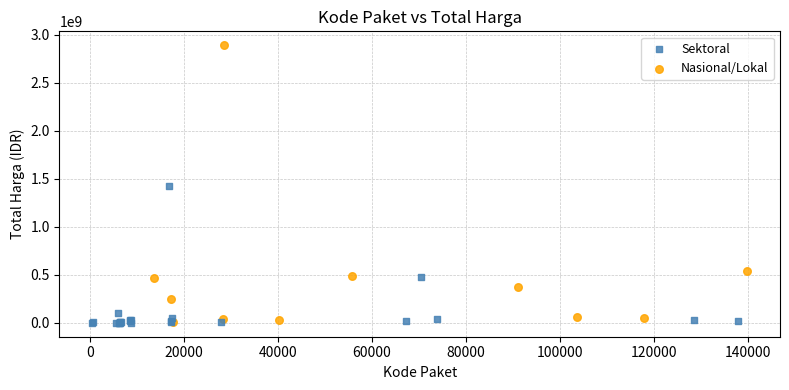

What are all the series names shown in the legend?

Sektoral, Nasional/Lokal